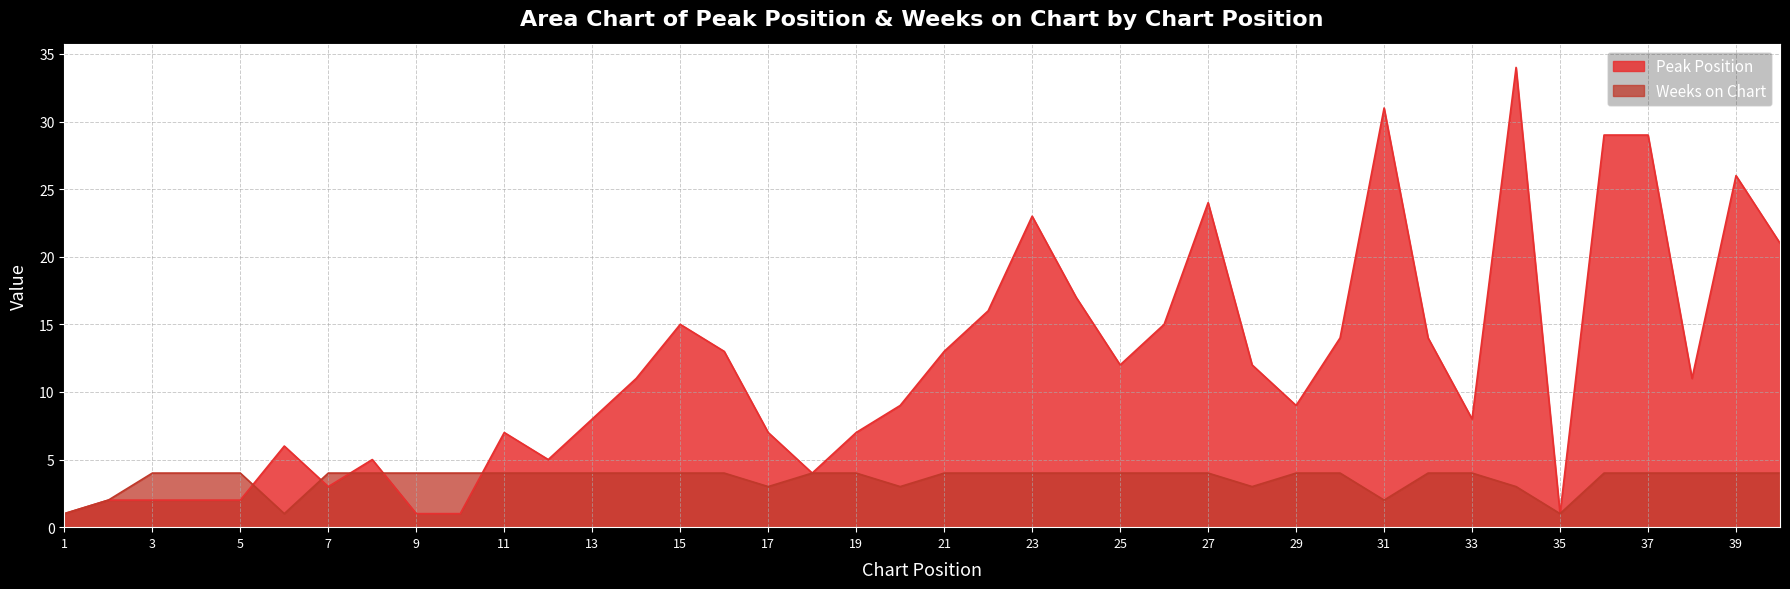

How many lines are shown in the chart?

2